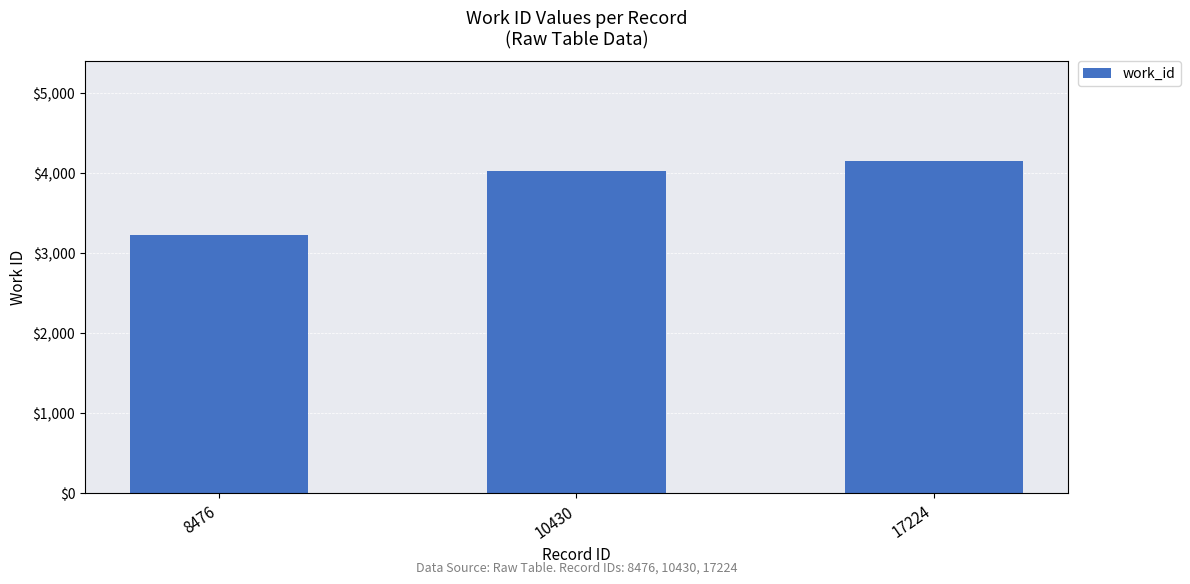

What is the value of the 2nd bar from the left?

4027